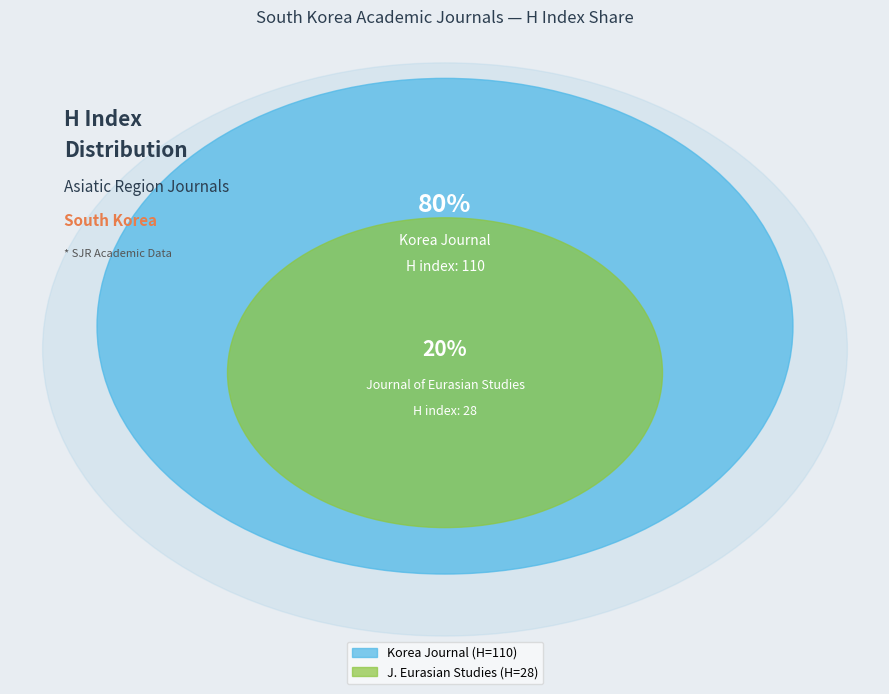

To the nearest percent, what is the average slice percentage?

50%